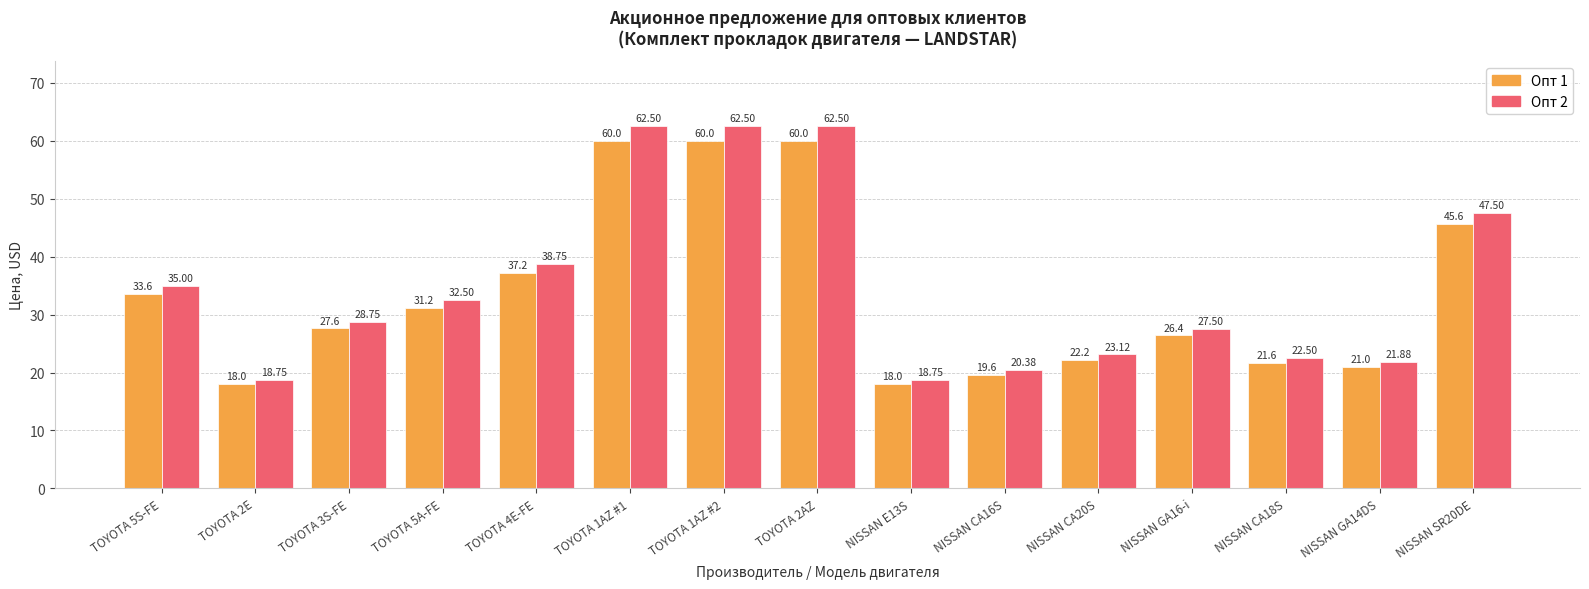

Reading left to right, what are all the values shown in this chart?

Опт 1: TOYOTA 5S-FE=33.6	TOYOTA 2E=18.0	TOYOTA 3S-FE=27.6	TOYOTA 5A-FE=31.2	TOYOTA 4E-FE=37.2	TOYOTA 1AZ #1=60.0	TOYOTA 1AZ #2=60.0	TOYOTA 2AZ=60.0	NISSAN E13S=18.0	NISSAN CA16S=19.6	NISSAN CA20S=22.2	NISSAN GA16-i=26.4	NISSAN CA18S=21.6	NISSAN GA14DS=21.0	NISSAN SR20DE=45.6
Опт 2: TOYOTA 5S-FE=35.0	TOYOTA 2E=18.8	TOYOTA 3S-FE=28.8	TOYOTA 5A-FE=32.5	TOYOTA 4E-FE=38.8	TOYOTA 1AZ #1=62.5	TOYOTA 1AZ #2=62.5	TOYOTA 2AZ=62.5	NISSAN E13S=18.8	NISSAN CA16S=20.4	NISSAN CA20S=23.1	NISSAN GA16-i=27.5	NISSAN CA18S=22.5	NISSAN GA14DS=21.9	NISSAN SR20DE=47.5